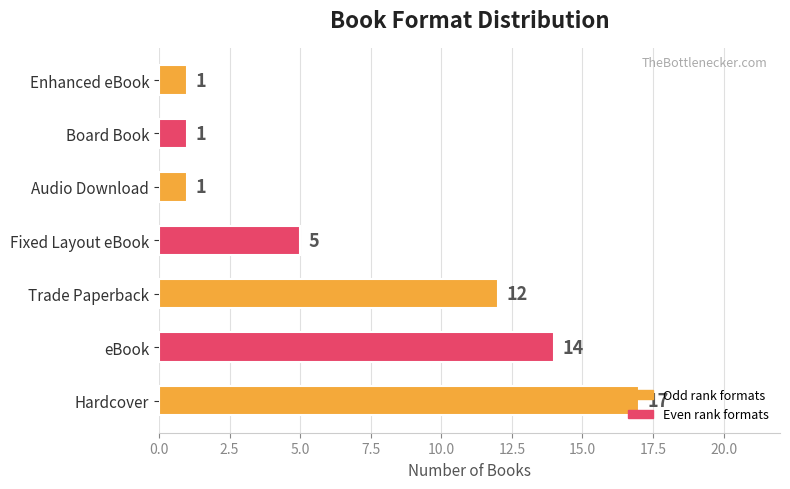

At which label is the value closest to 9?

Trade Paperback